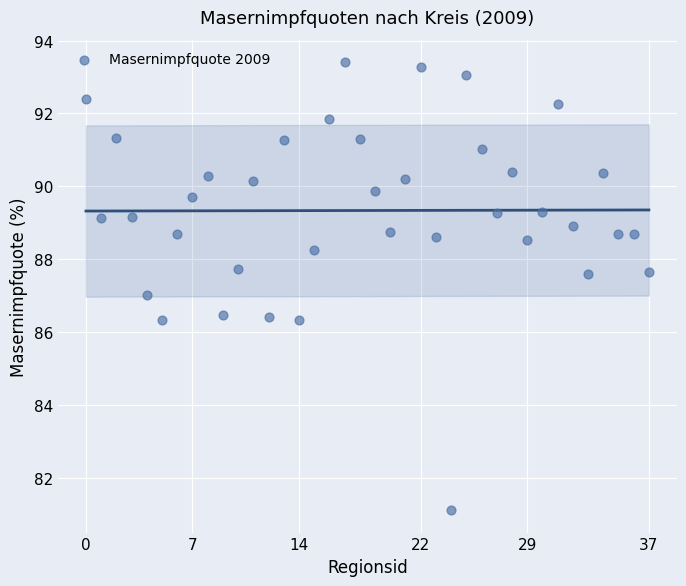

What is the range of Y values (max minus min)?

12.3